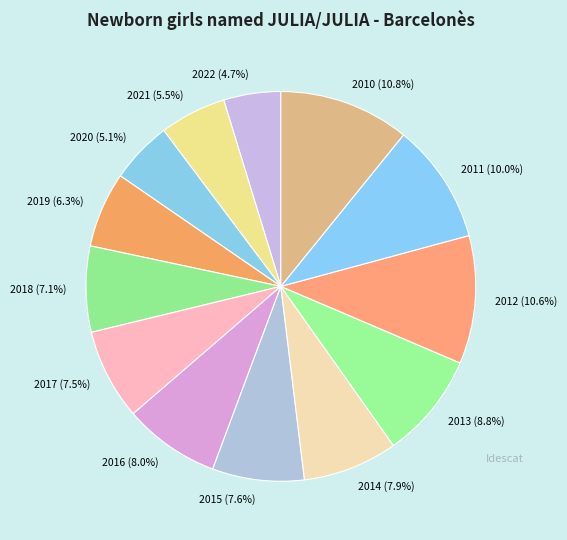

Does 2019 represent more than half of the total?

No